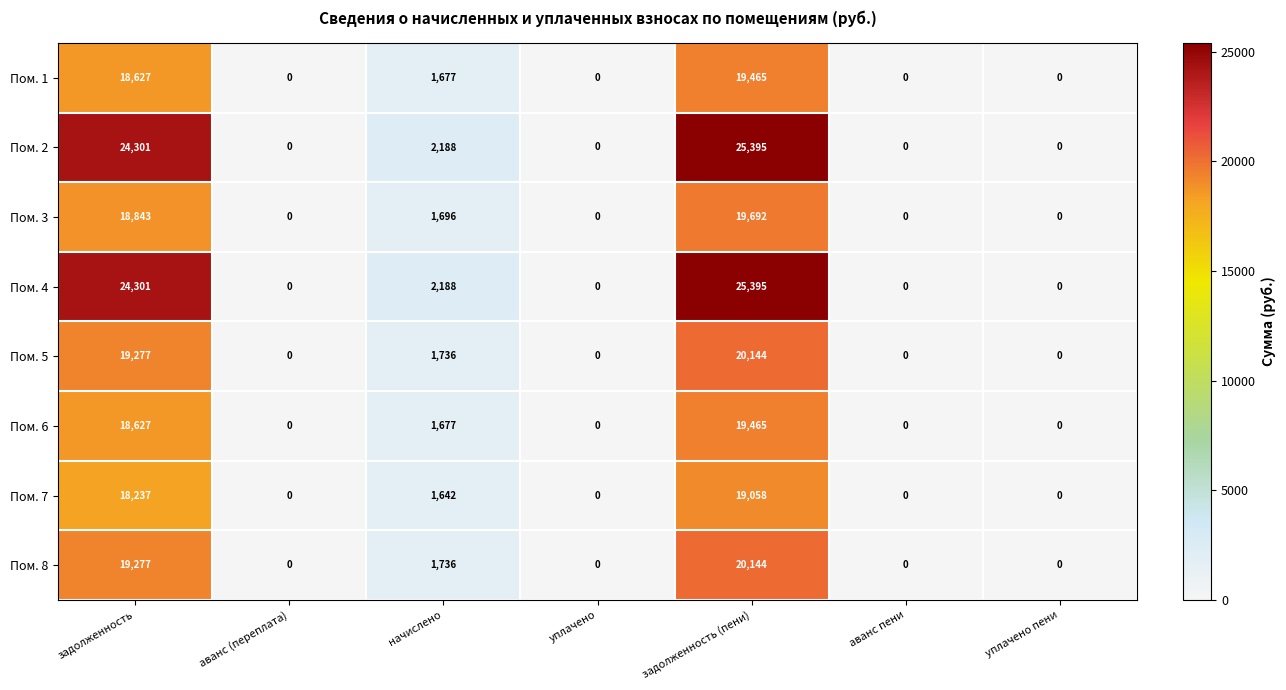

At which category does the chart reach its peak across all series?

задолженность (пени)